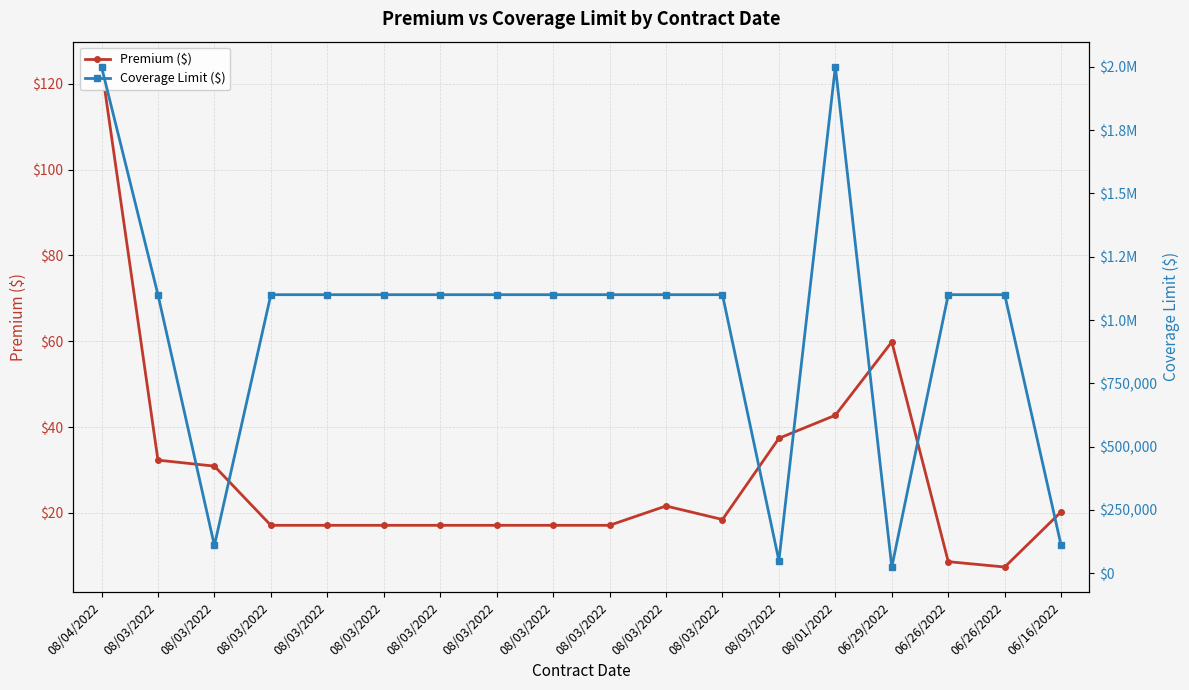

Is it true that Coverage Limit ($) equals 1100000.0 at 08/03/2022?

True